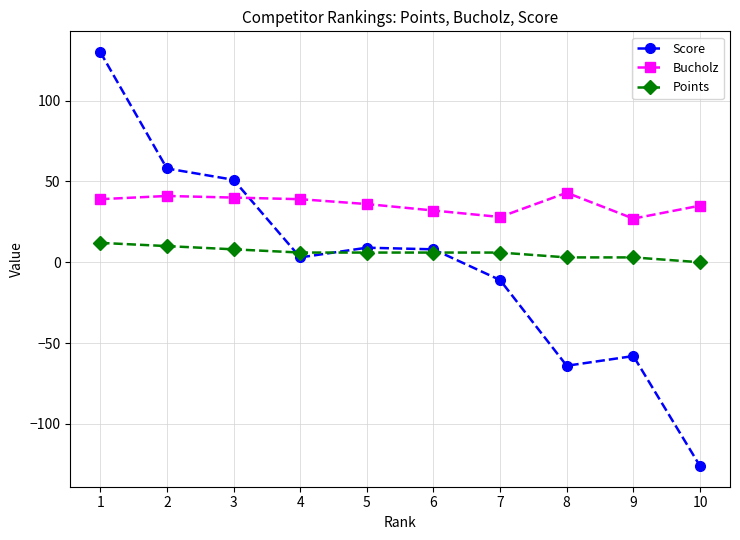

What is the highest value of the Score series?

130